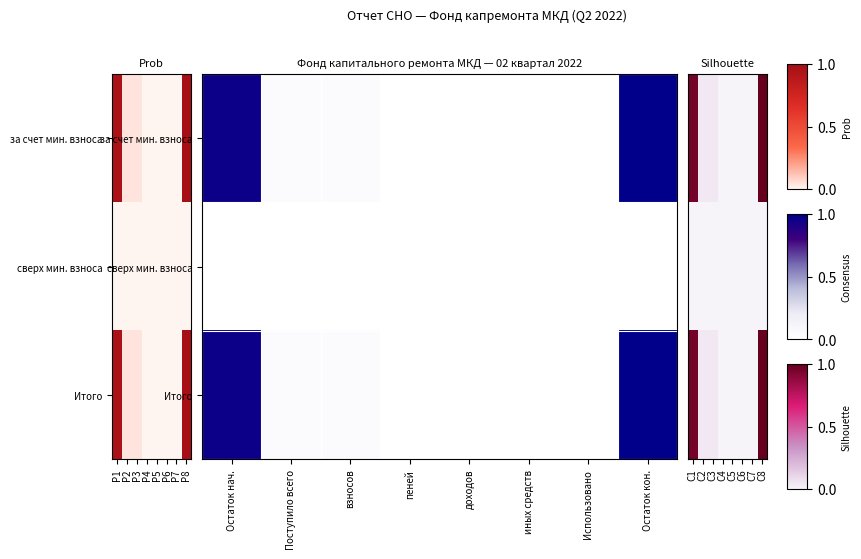

Count the number of data series in this chart.

3